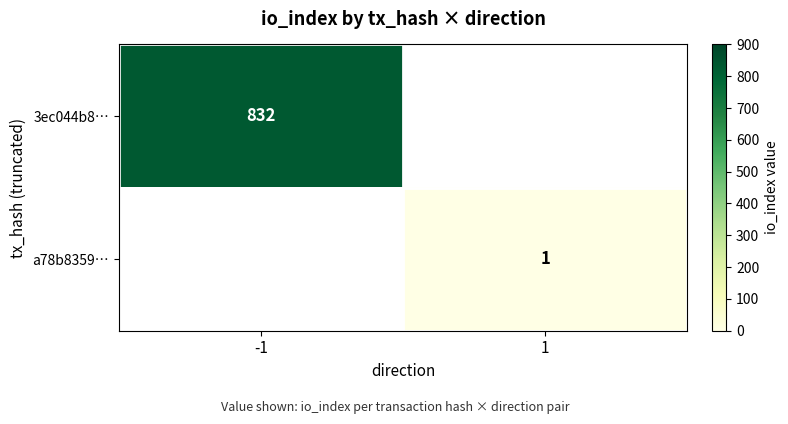

Is the value of a78b8359… at -1 greater than the value of 3ec044b8… at -1?

No